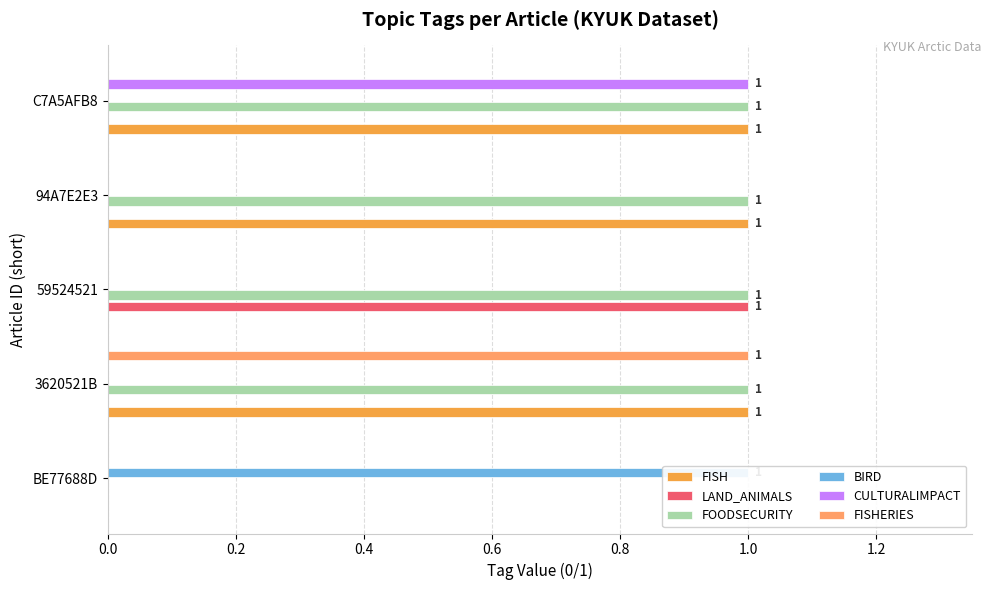

What is the average value of the FISH series?

1